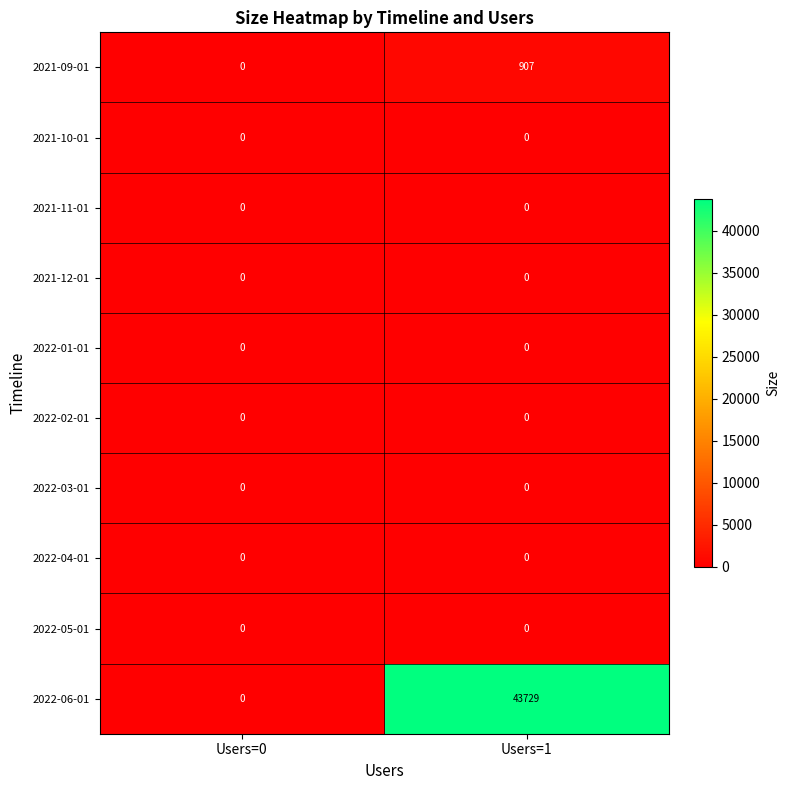

Reading left to right, transcribe all the data shown in this chart.

2021-09-01: 0	907
2021-10-01: 0	0
2021-11-01: 0	0
2021-12-01: 0	0
2022-01-01: 0	0
2022-02-01: 0	0
2022-03-01: 0	0
2022-04-01: 0	0
2022-05-01: 0	0
2022-06-01: 0	43729